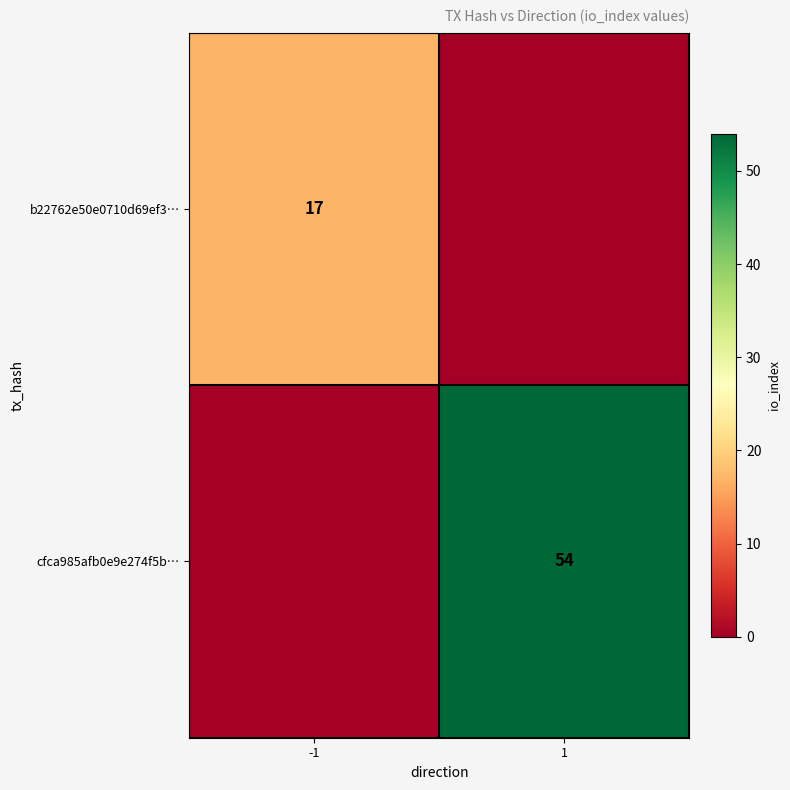

Is the value of cfca985afb0e9e274f5b… at 1 greater than the value of b22762e50e0710d69ef3… at -1?

Yes